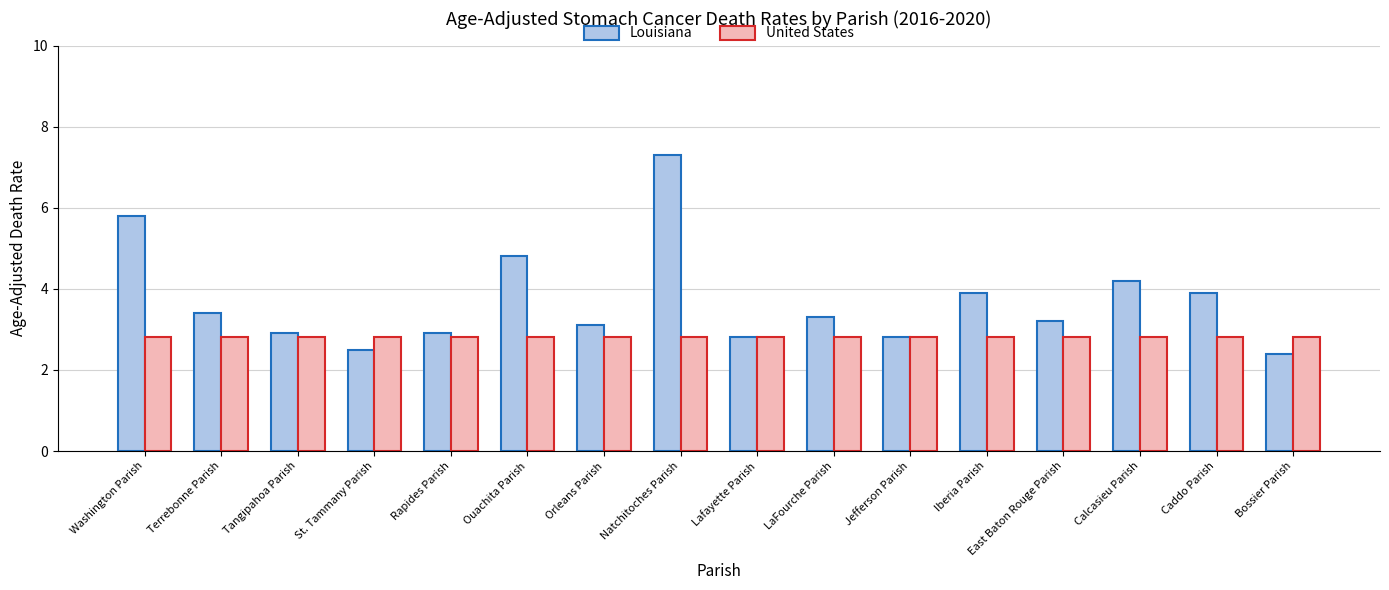

List the series in order of their overall mean, lowest first.

United States, Louisiana